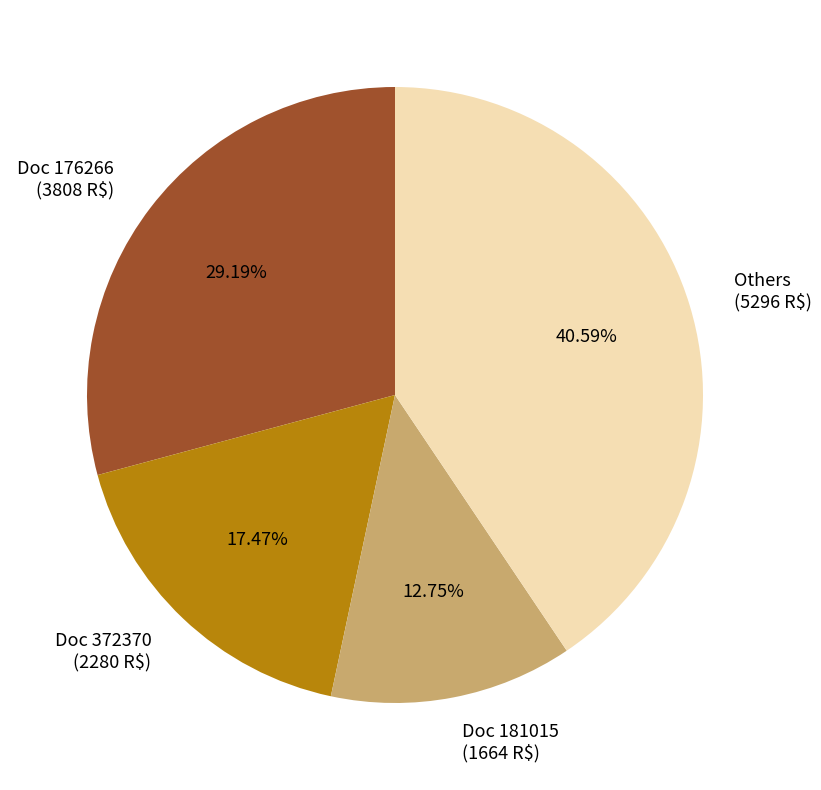

Does any single category account for the majority?

No